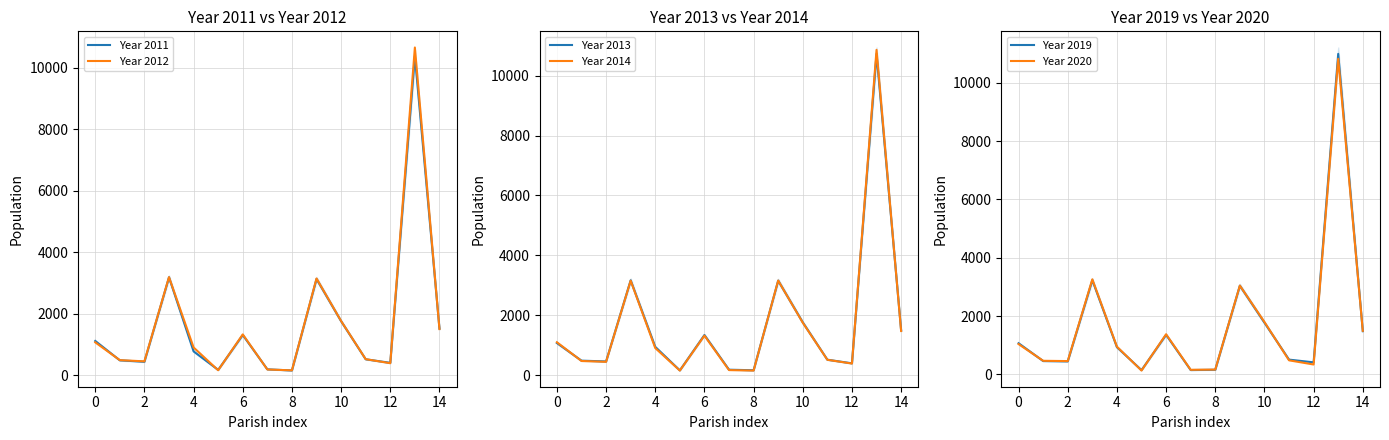

What are all the series names shown in the legend?

Year 2011, Year 2012, Year 2013, Year 2014, Year 2019, Year 2020